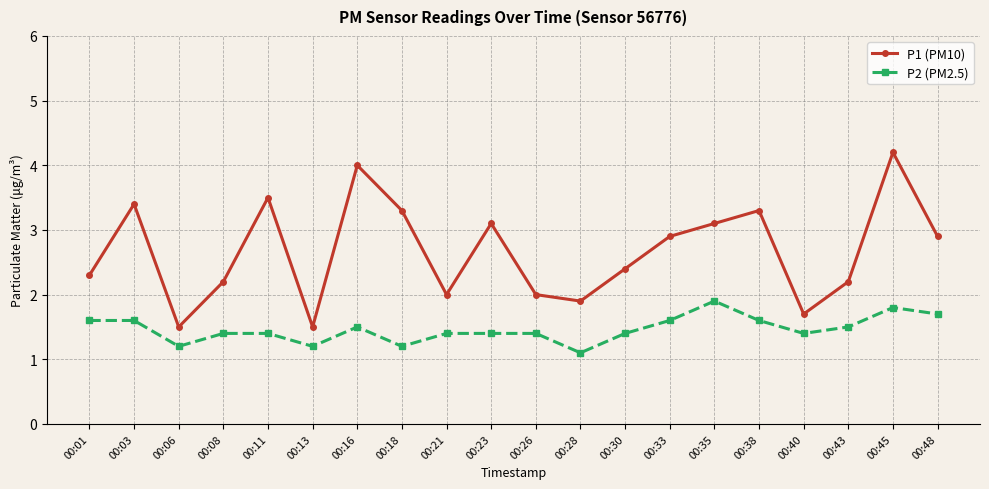

Does the chart have visible grid lines?

Yes